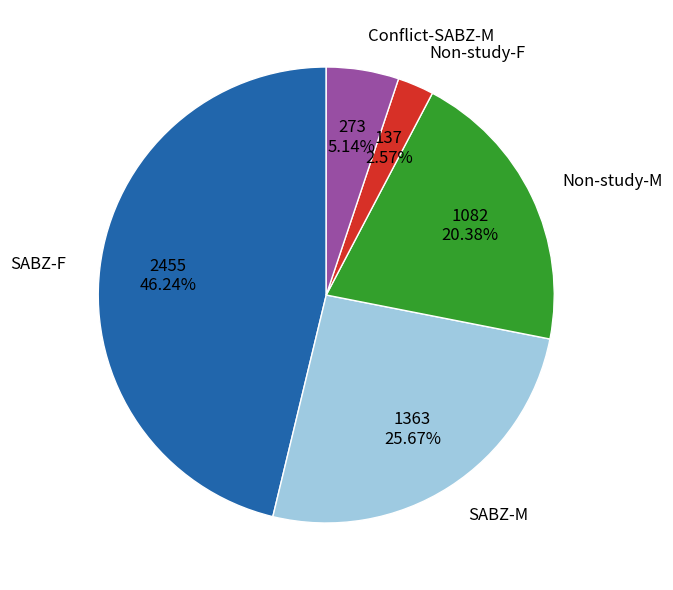

How many segments does this pie chart have?

5